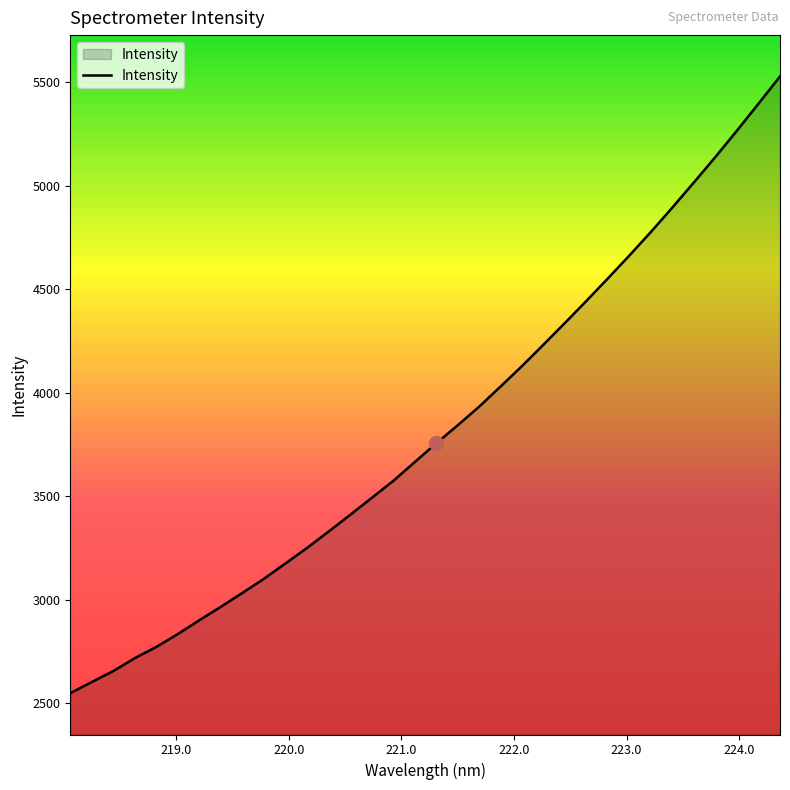

What is the smallest value displayed?

2549.1